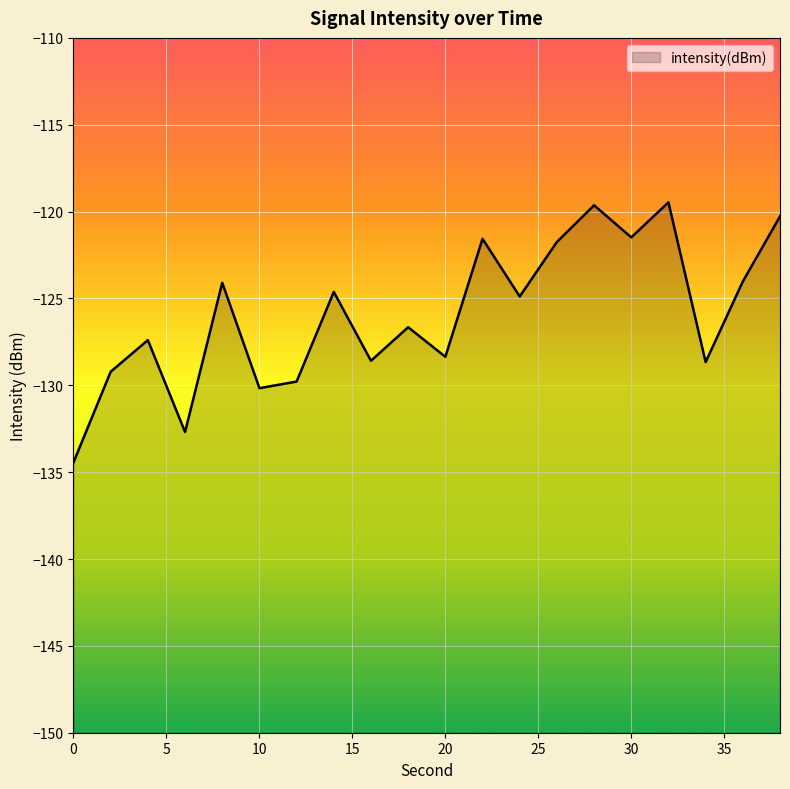

Count the number of values greater than -124.

6